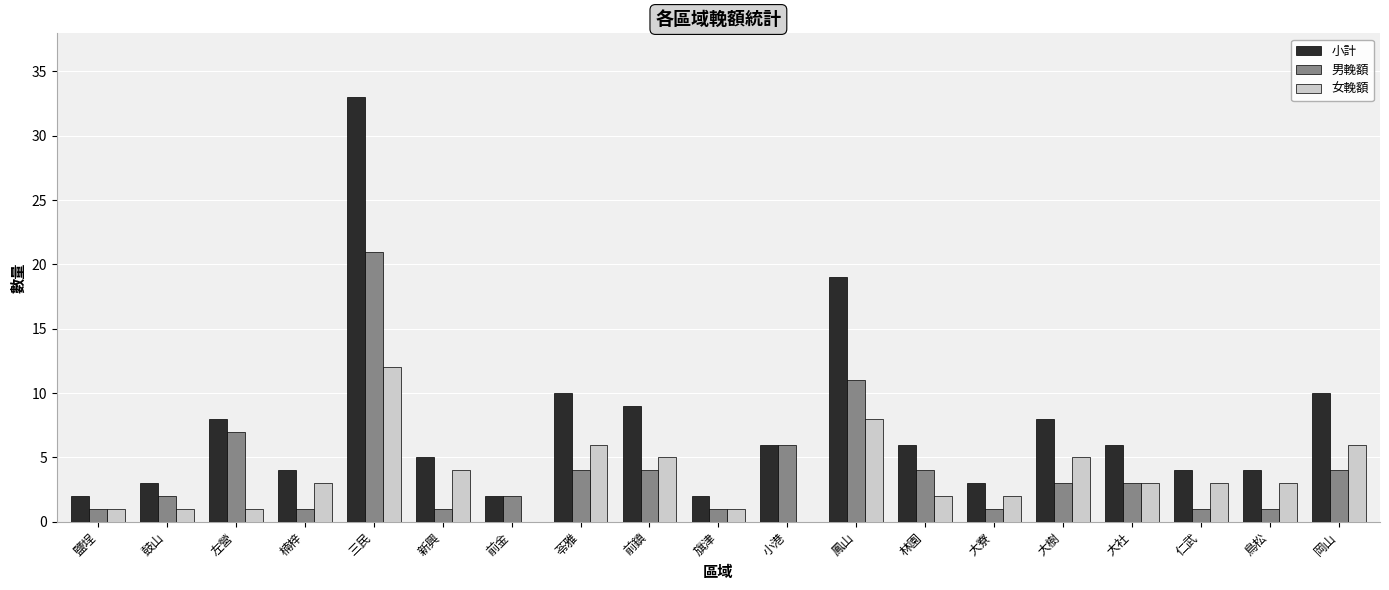

What is the sum of all 男輓額 values?

78